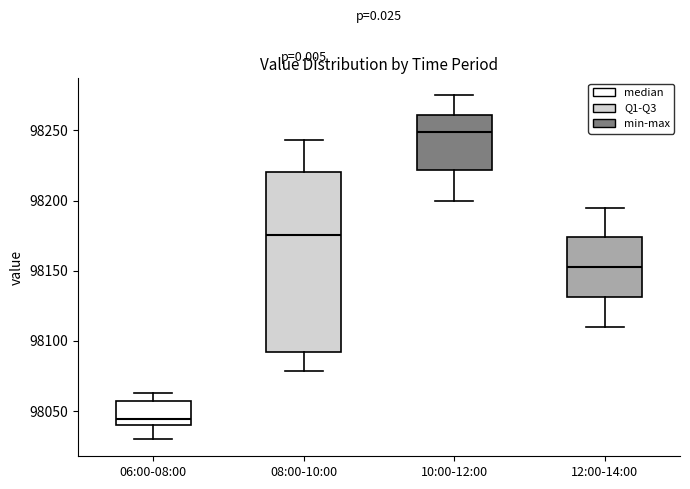

Which box has the highest median line?

10:00-12:00